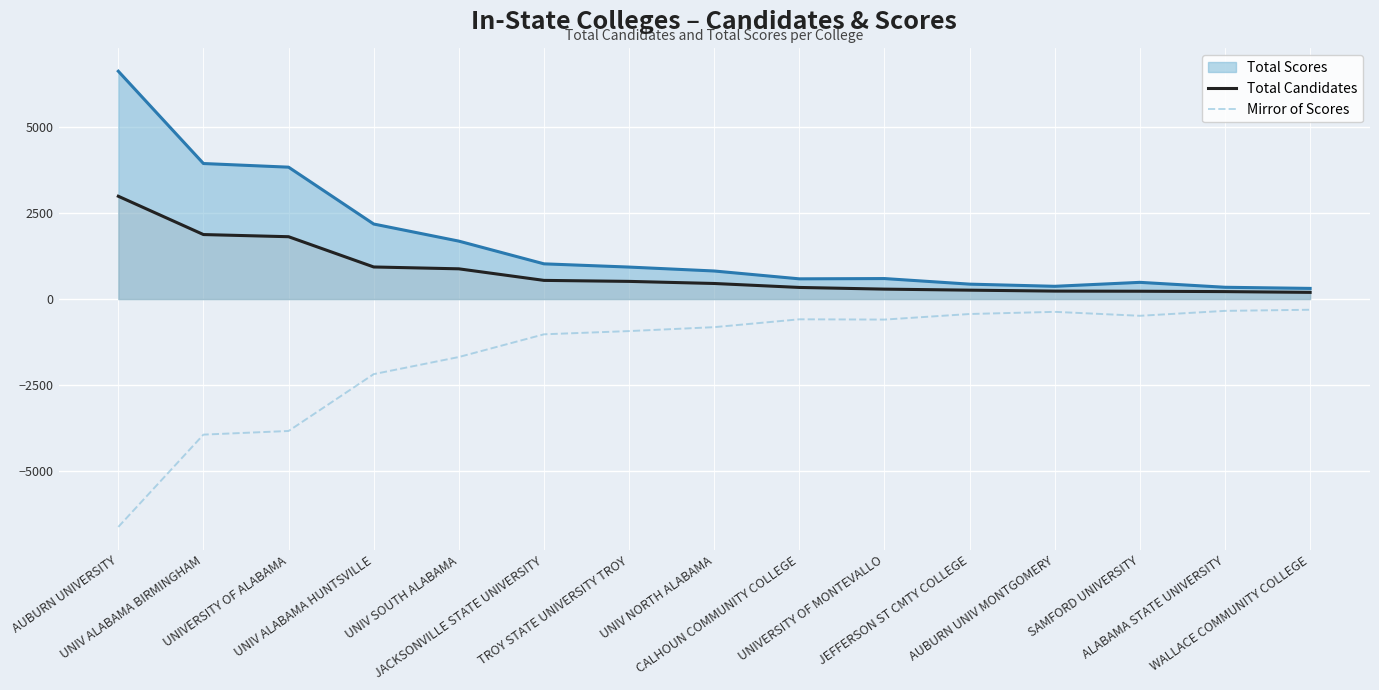

At how many categories does at least one series exceed 1100?

5